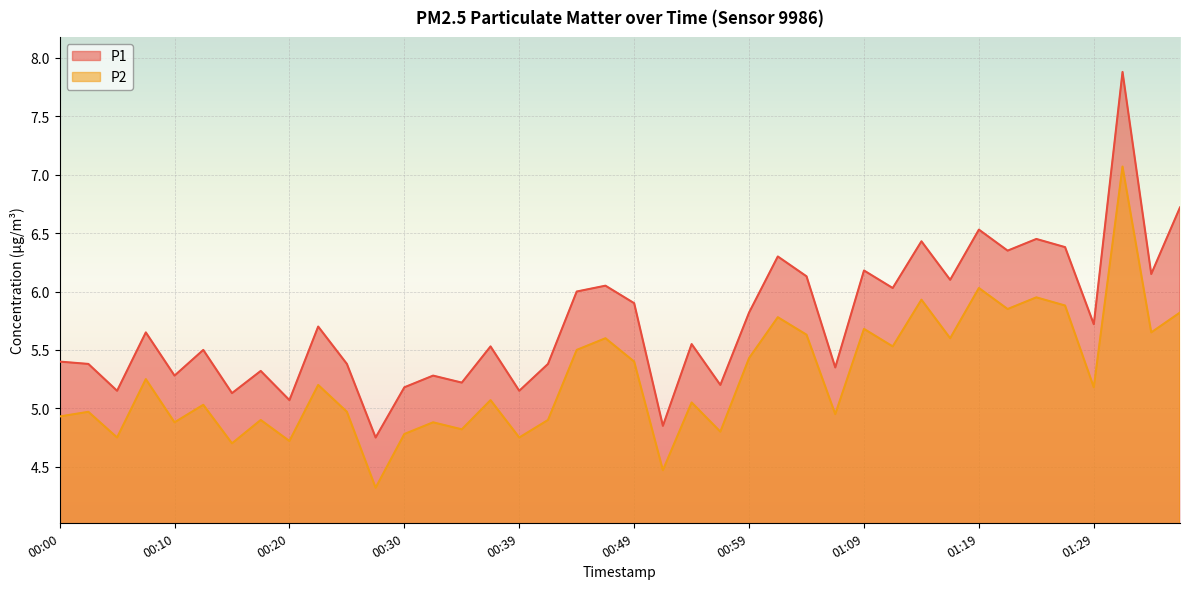

What is the label of the 33rd point from the right?

00:17